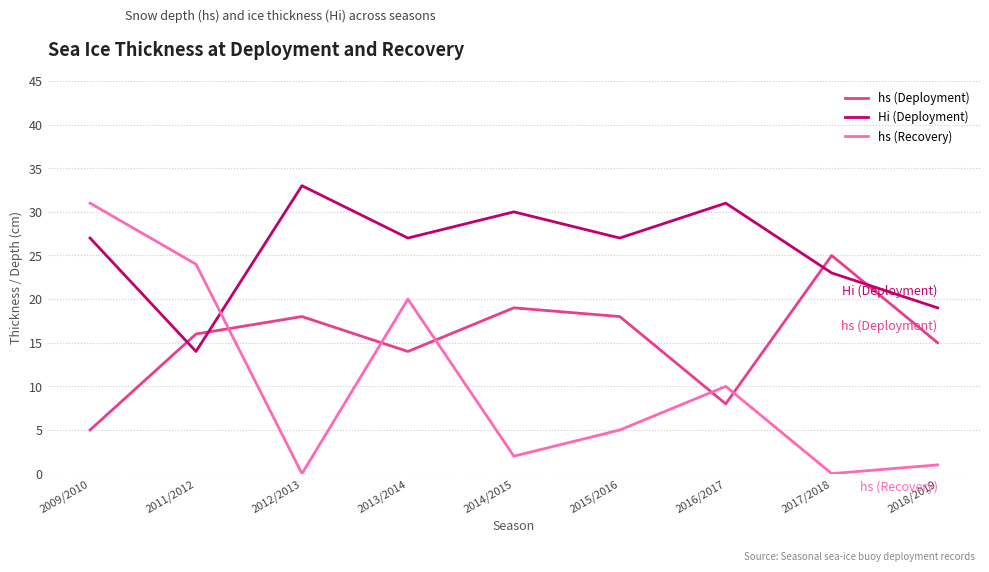

The value of hs (Deployment) at 2018/2019 is 23. True or false?

False